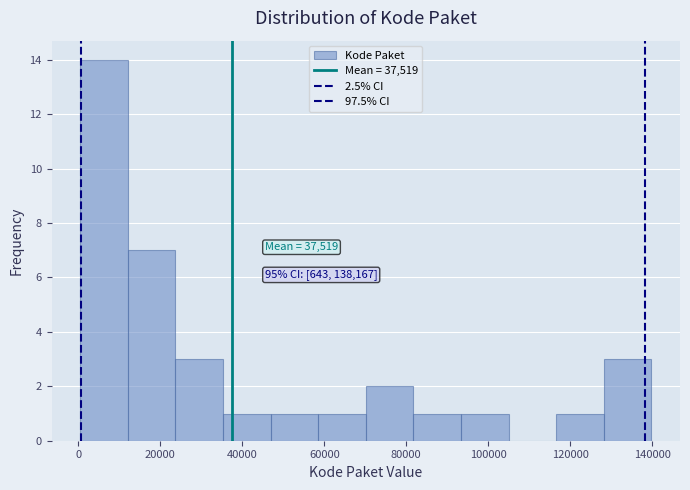

Which range on the x-axis has the tallest bar?

0 to 12000